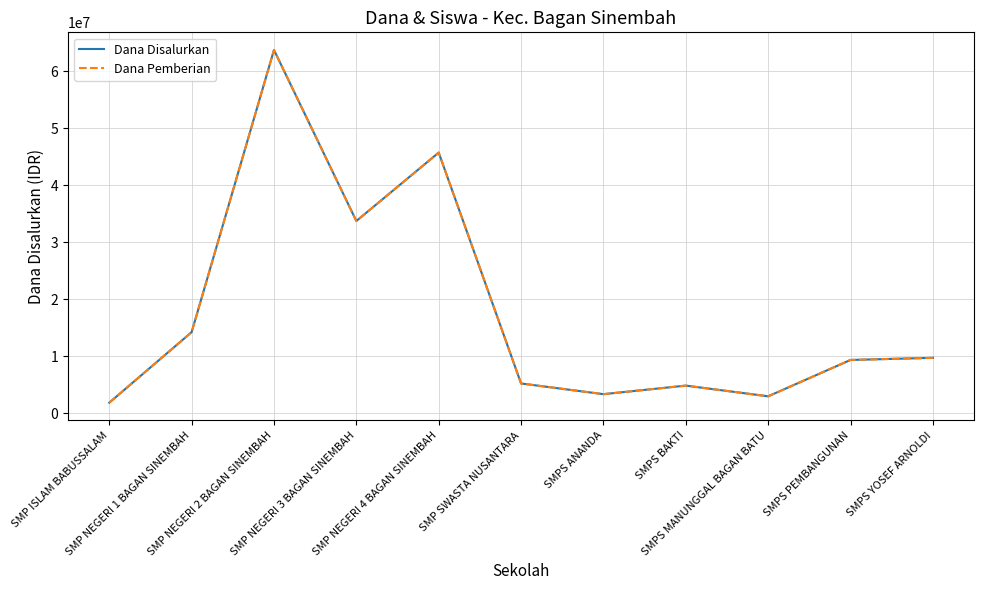

Does the chart have visible grid lines?

Yes